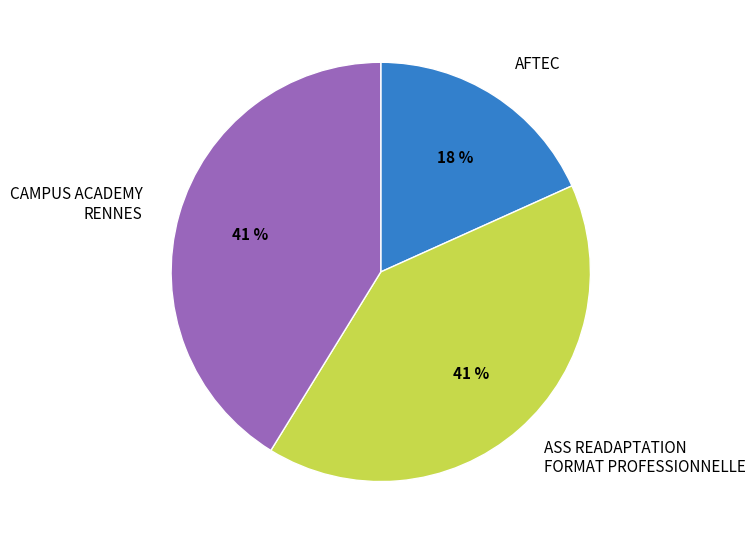

Which category has the smallest portion of the pie?

AFTEC